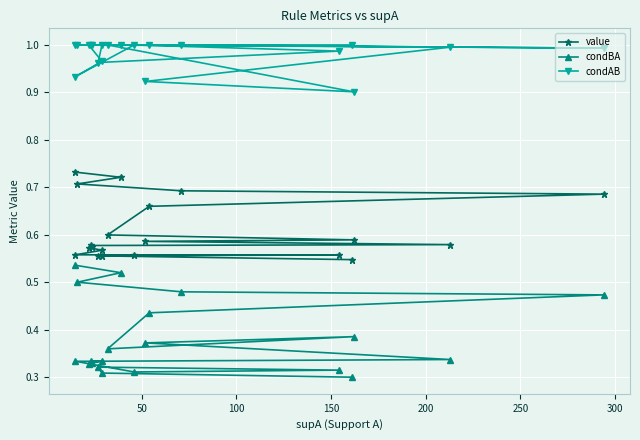

True or false: condAB and value intersect in this chart.

False